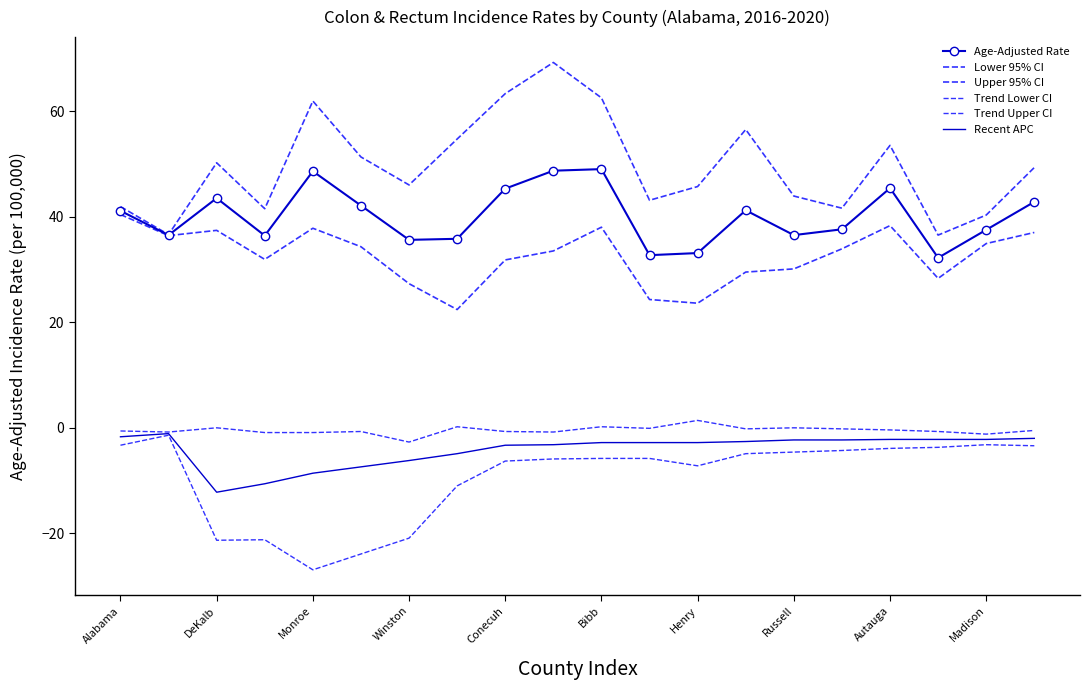

How many lines are shown in the chart?

6